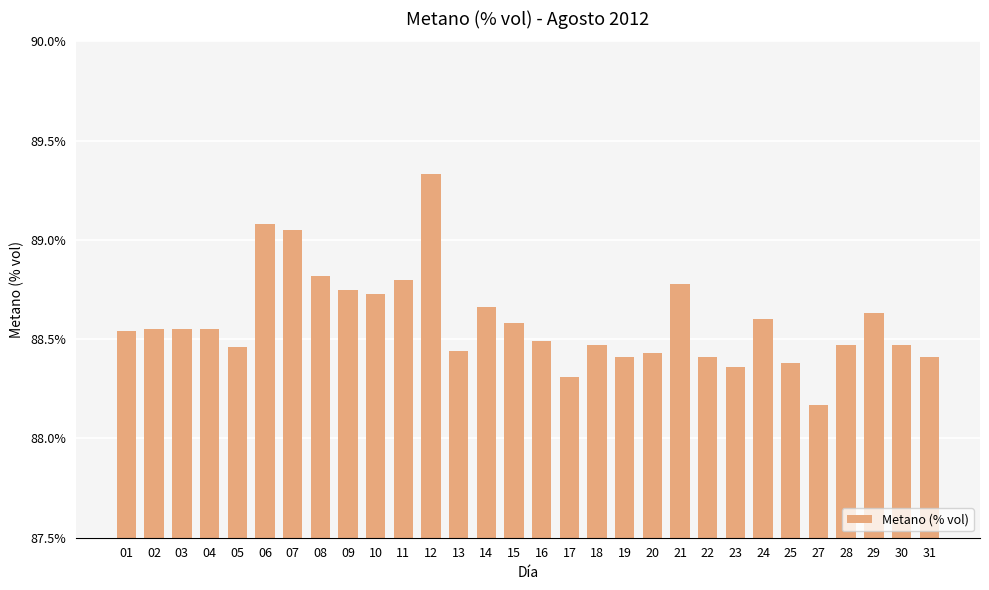

Where is the data nearest to the value 88?

27